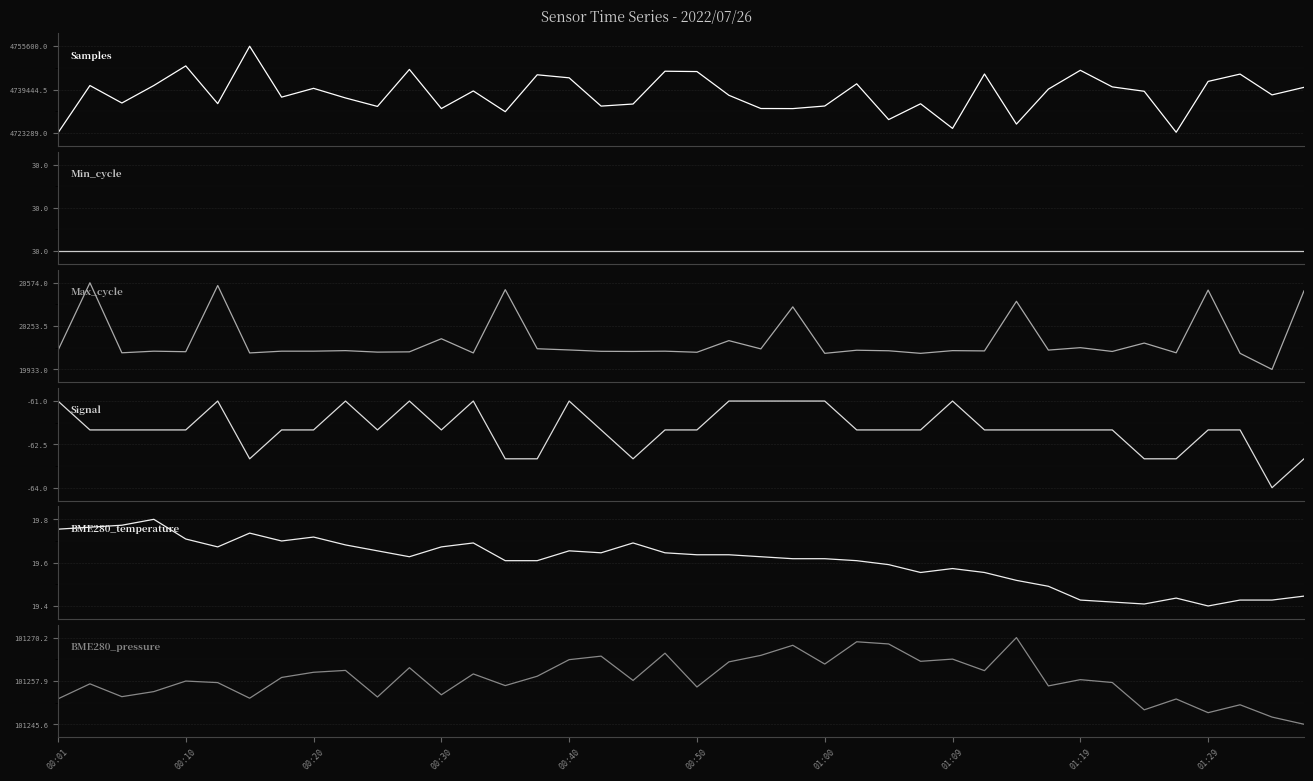

At which category is the sum across all series the highest?

00:10